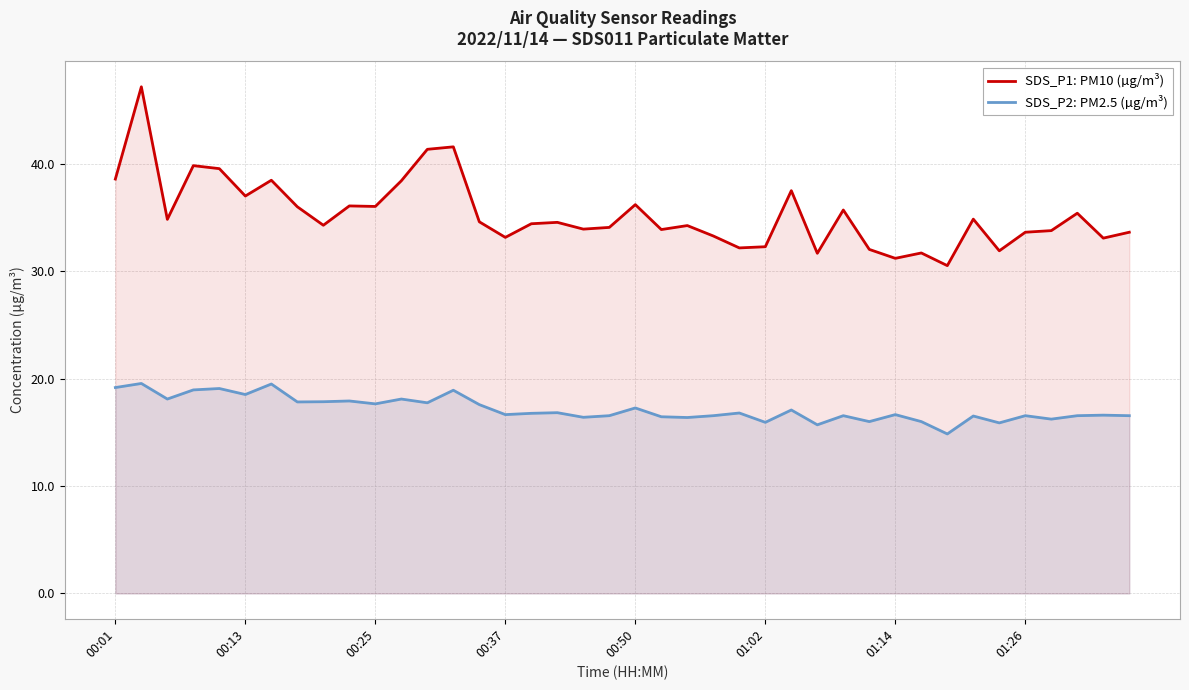

Rank the series by their average value, from highest to lowest.

SDS_P1: PM10 (µg/m³), SDS_P2: PM2.5 (µg/m³)